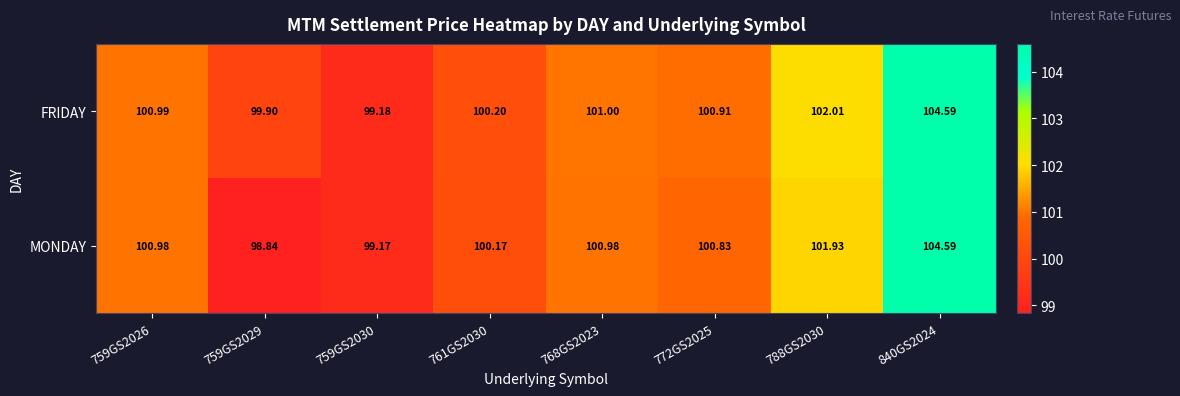

What is the maximum value shown in the chart?

104.6